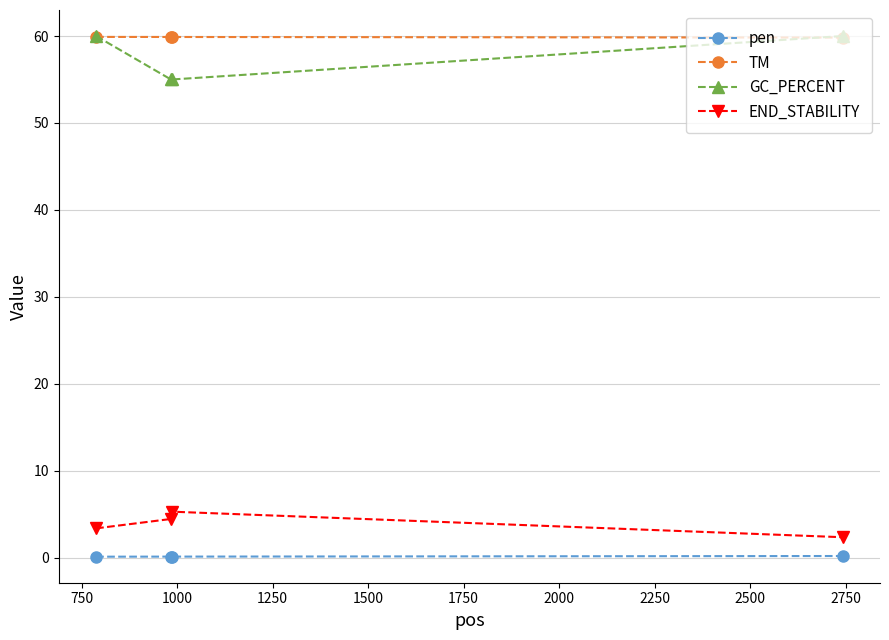

True or false: END_STABILITY and GC_PERCENT cross at least once.

False